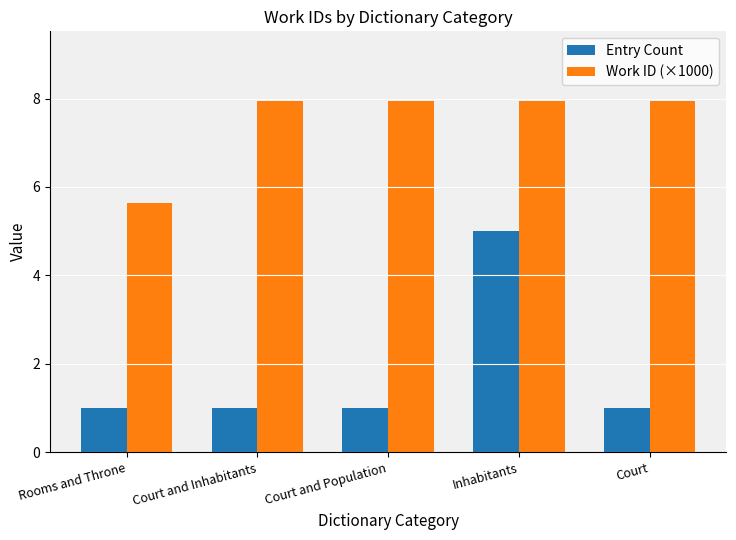

Where is Work ID (×1000) nearest to the value 6?

Rooms and Throne